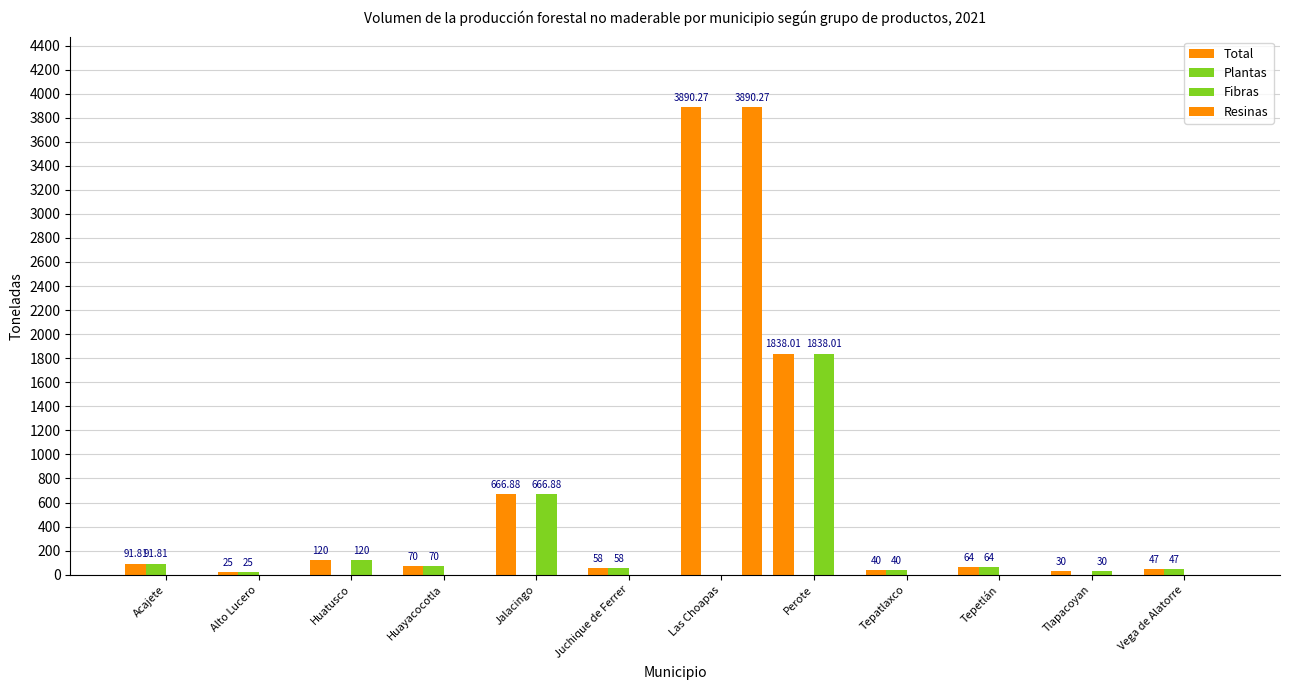

How many values in the Resinas series exceed 0?

1